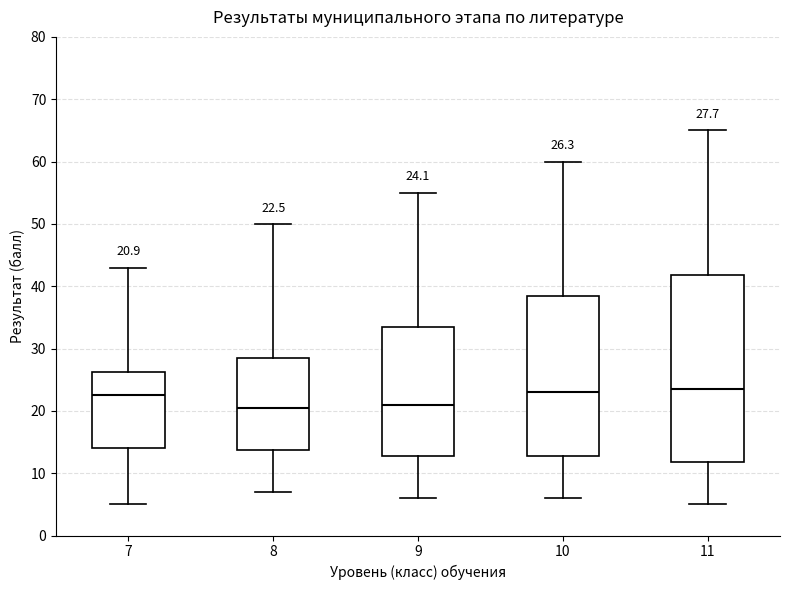

Comparing the boxes themselves (not the whiskers), which one is the tallest?

11